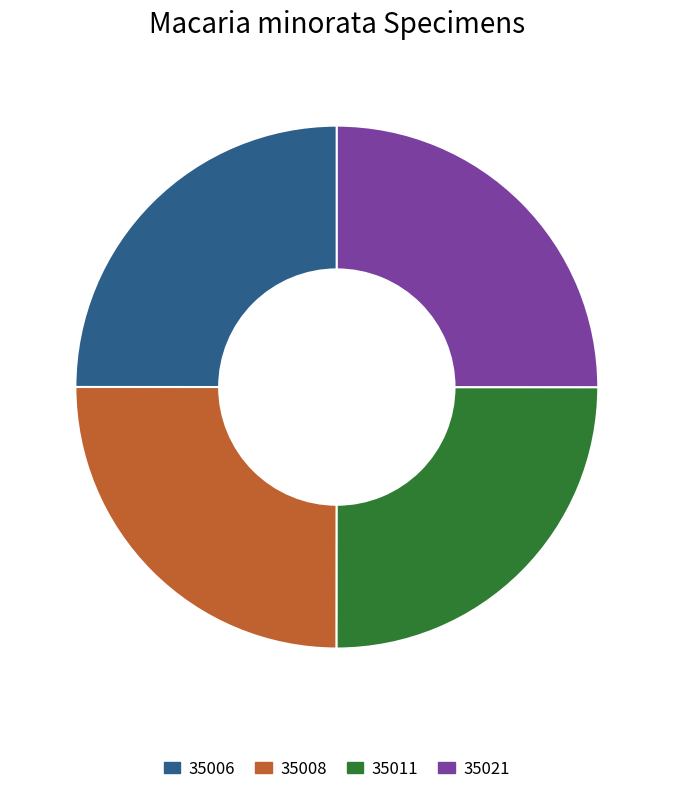

Is it true that 35008 is 13% of the pie?

False